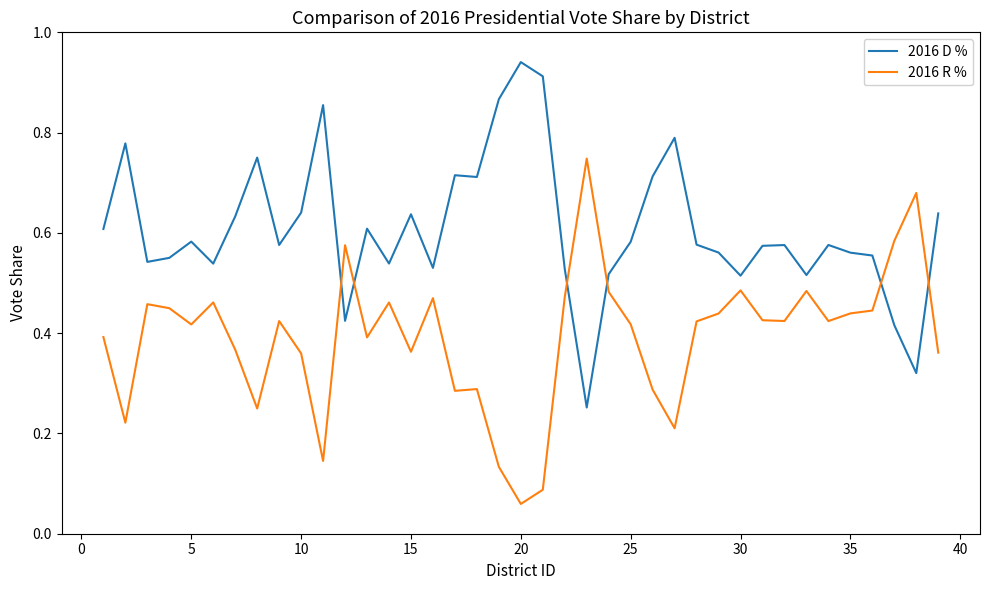

How many times do 2016 R % and 2016 D % cross each other?

6